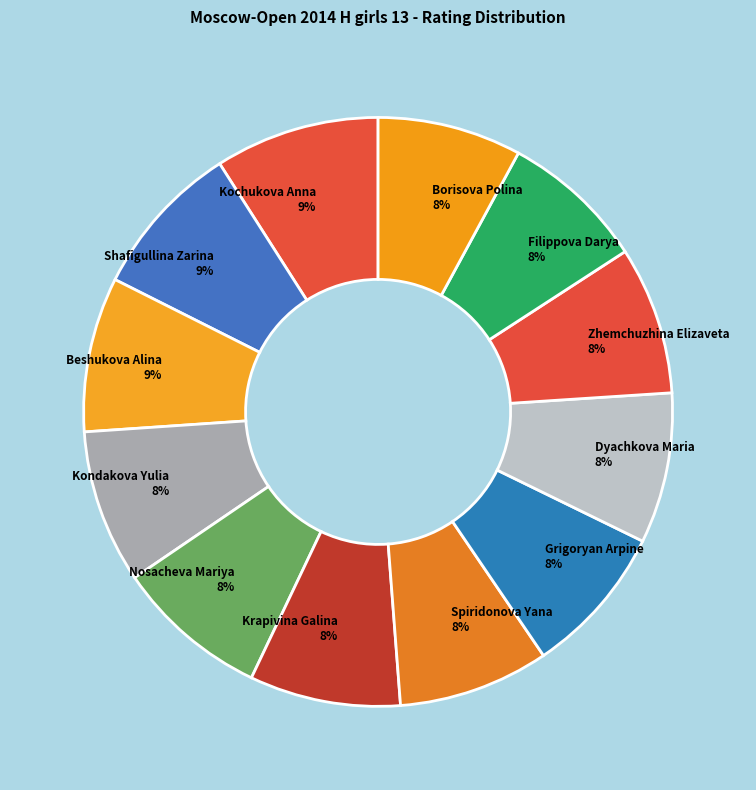

To the nearest percent, what portion does Filippova Darya represent?

8%